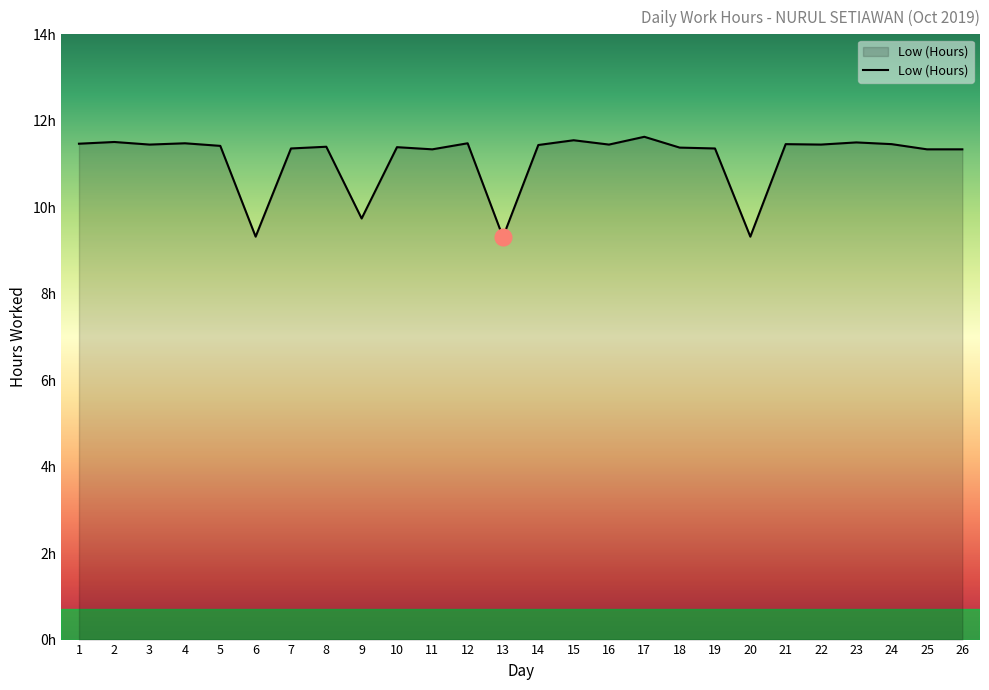

Is it true that the value at 13 is 9.3?

True